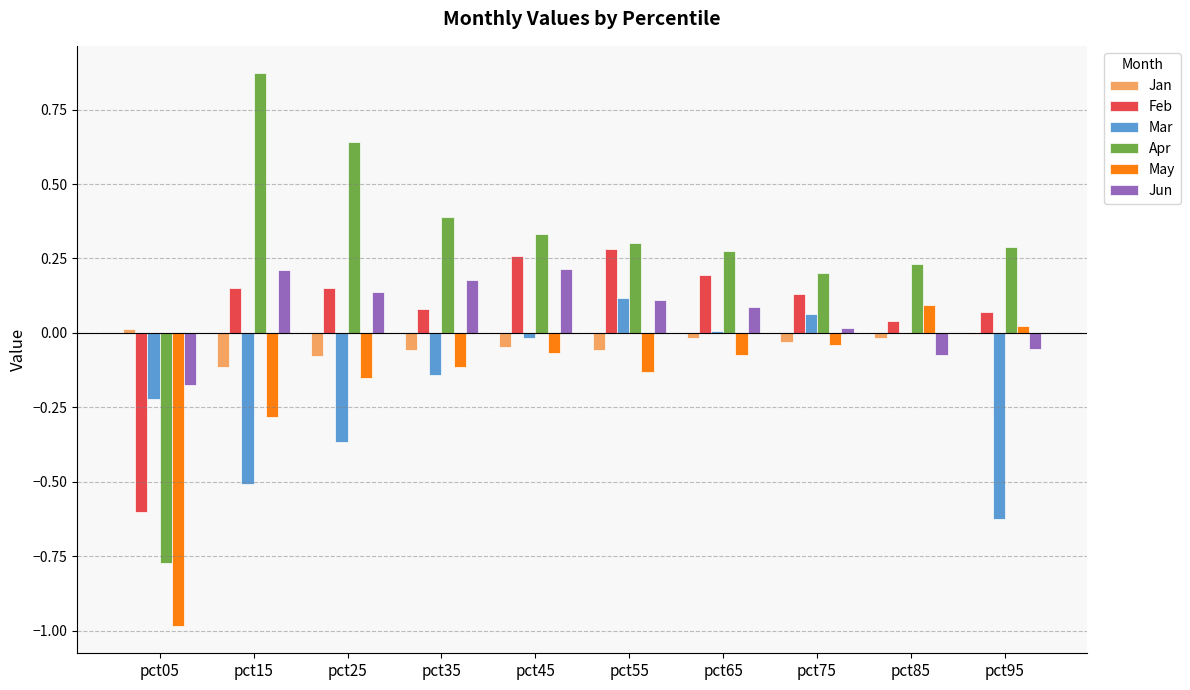

What value does the May series have at pct15?

-0.3